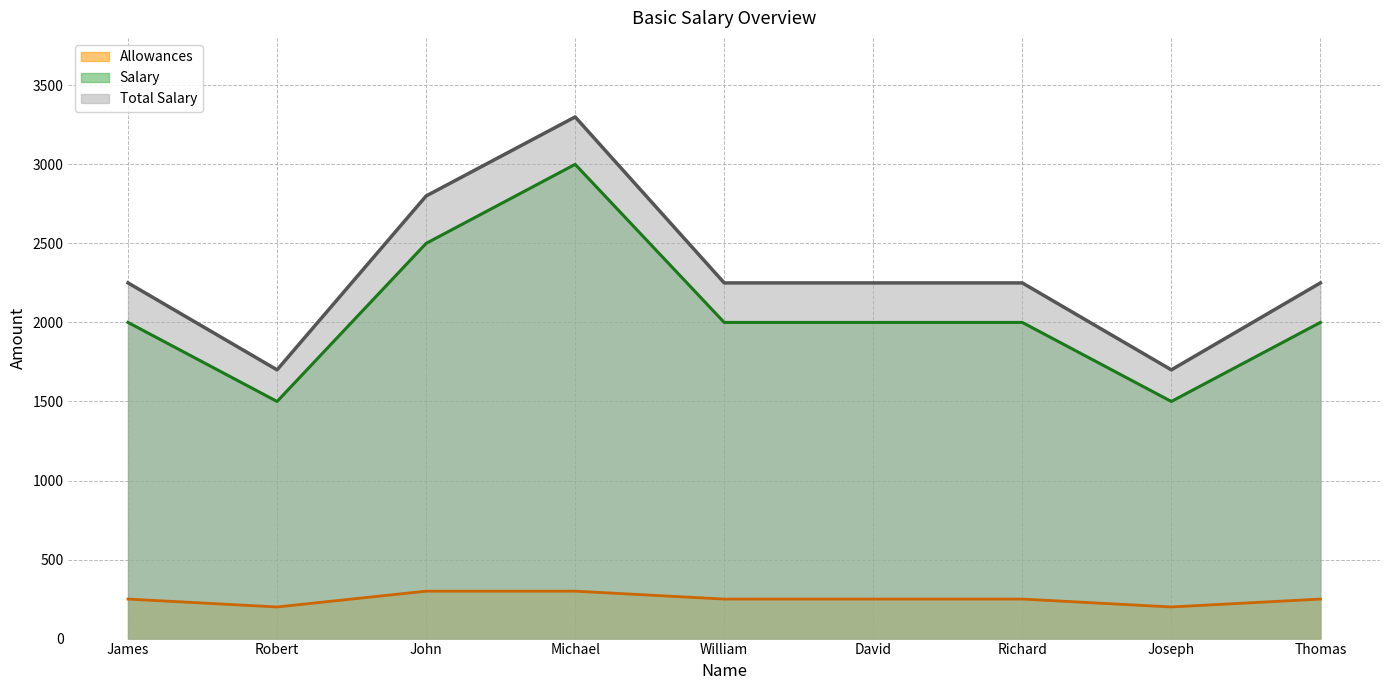

Which series has the widest spread of values?

Total Salary